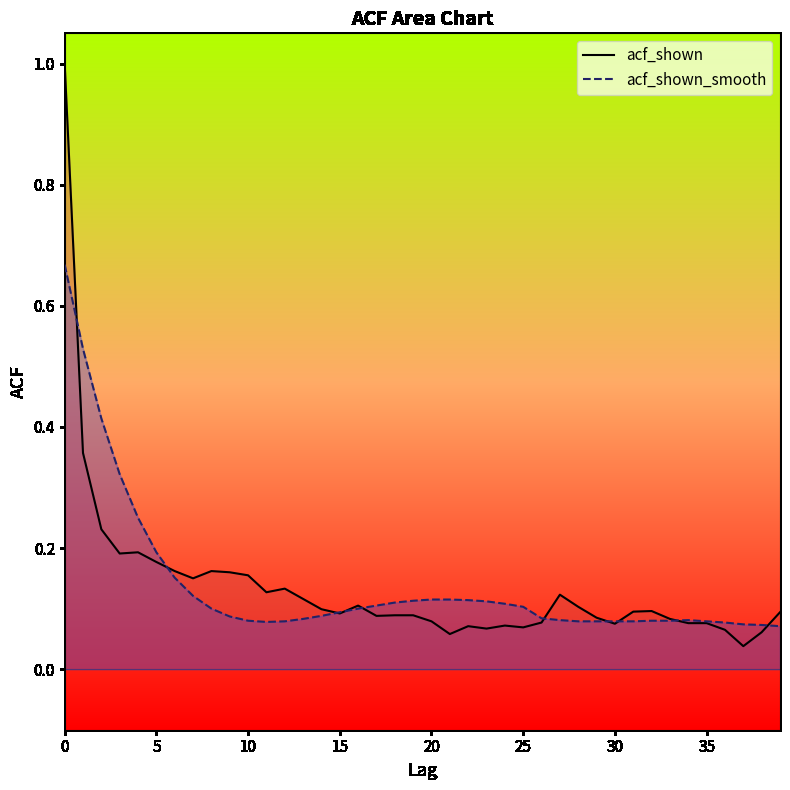

At which label is acf_shown_smooth_line closest to 0?

39